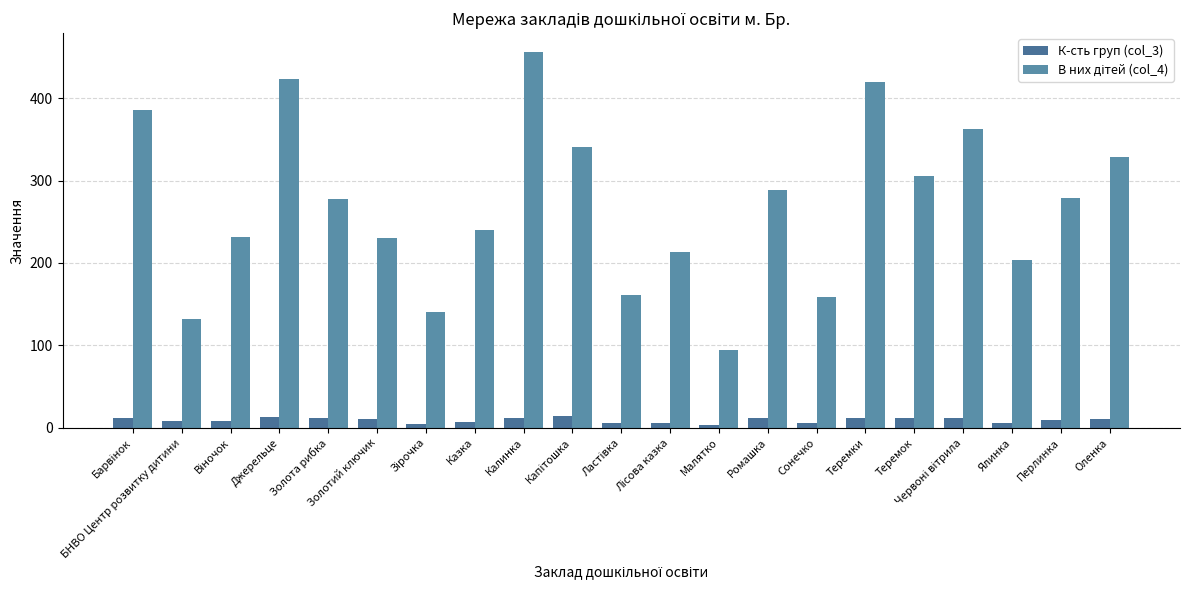

How many values in the К-сть груп (col_3) series are below 11?

10